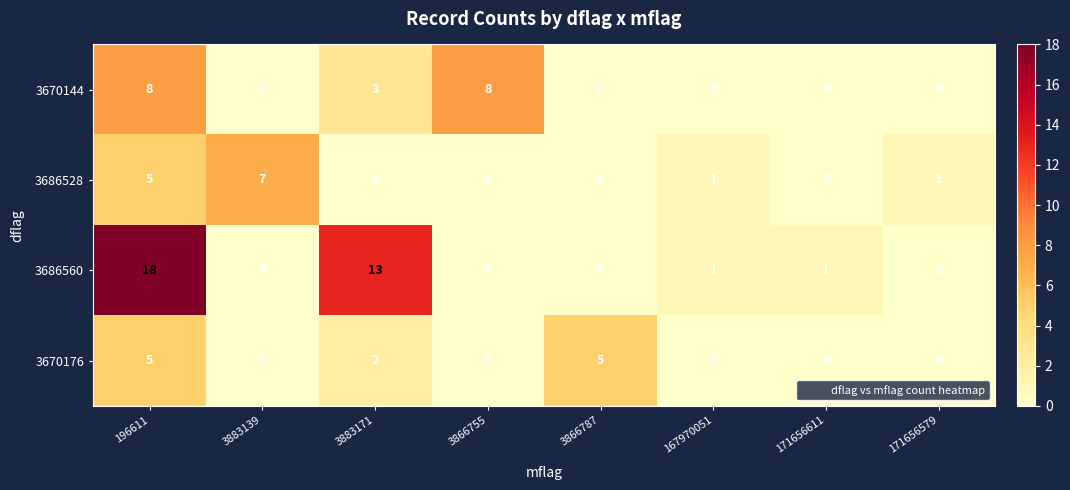

Which series has the largest range (max minus min)?

3686560